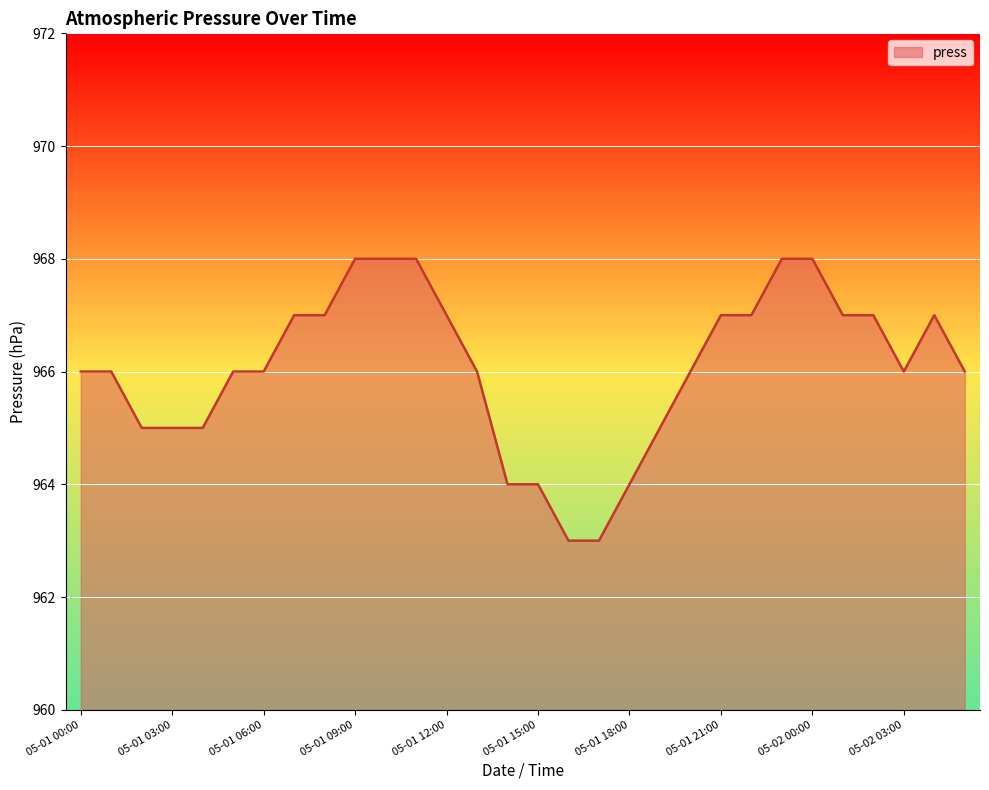

How many lines are shown in the chart?

1